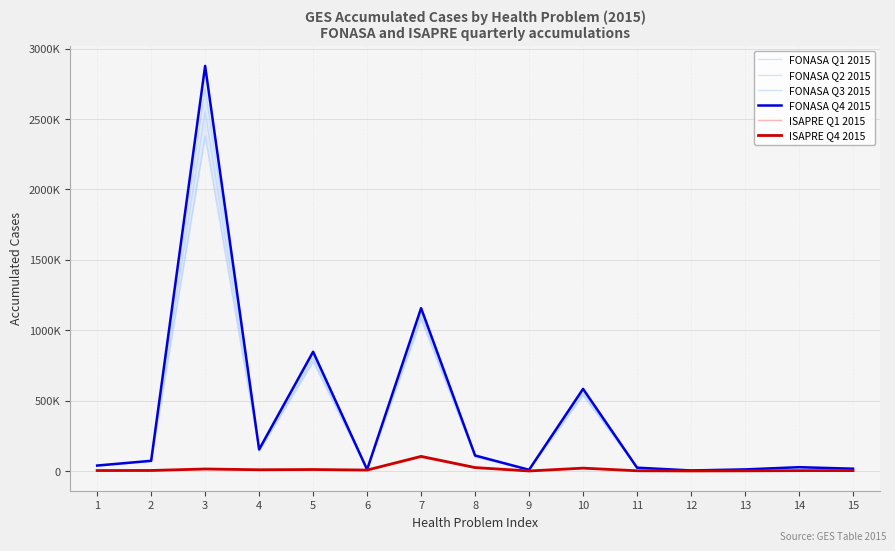

At how many categories does at least one series exceed 1137248?

2